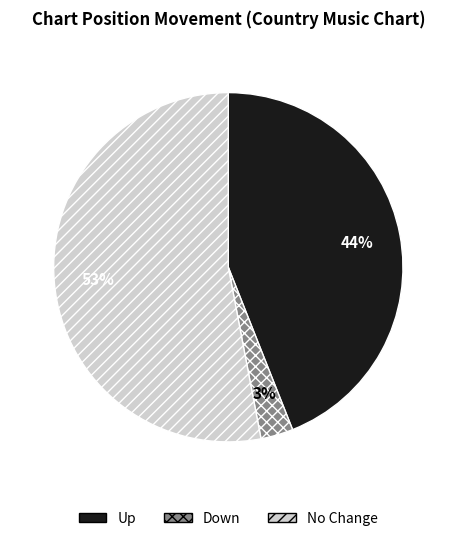

Which category accounts for the majority?

No Change